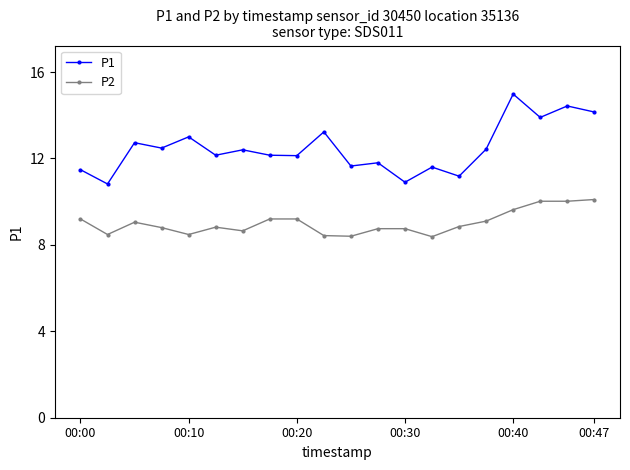

What is the greatest value displayed?

15.0